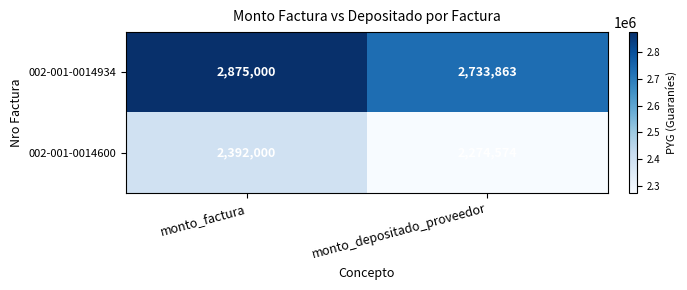

What is the difference between the 002-001-0014934 values at monto_depositado_proveedor and monto_factura?

141137